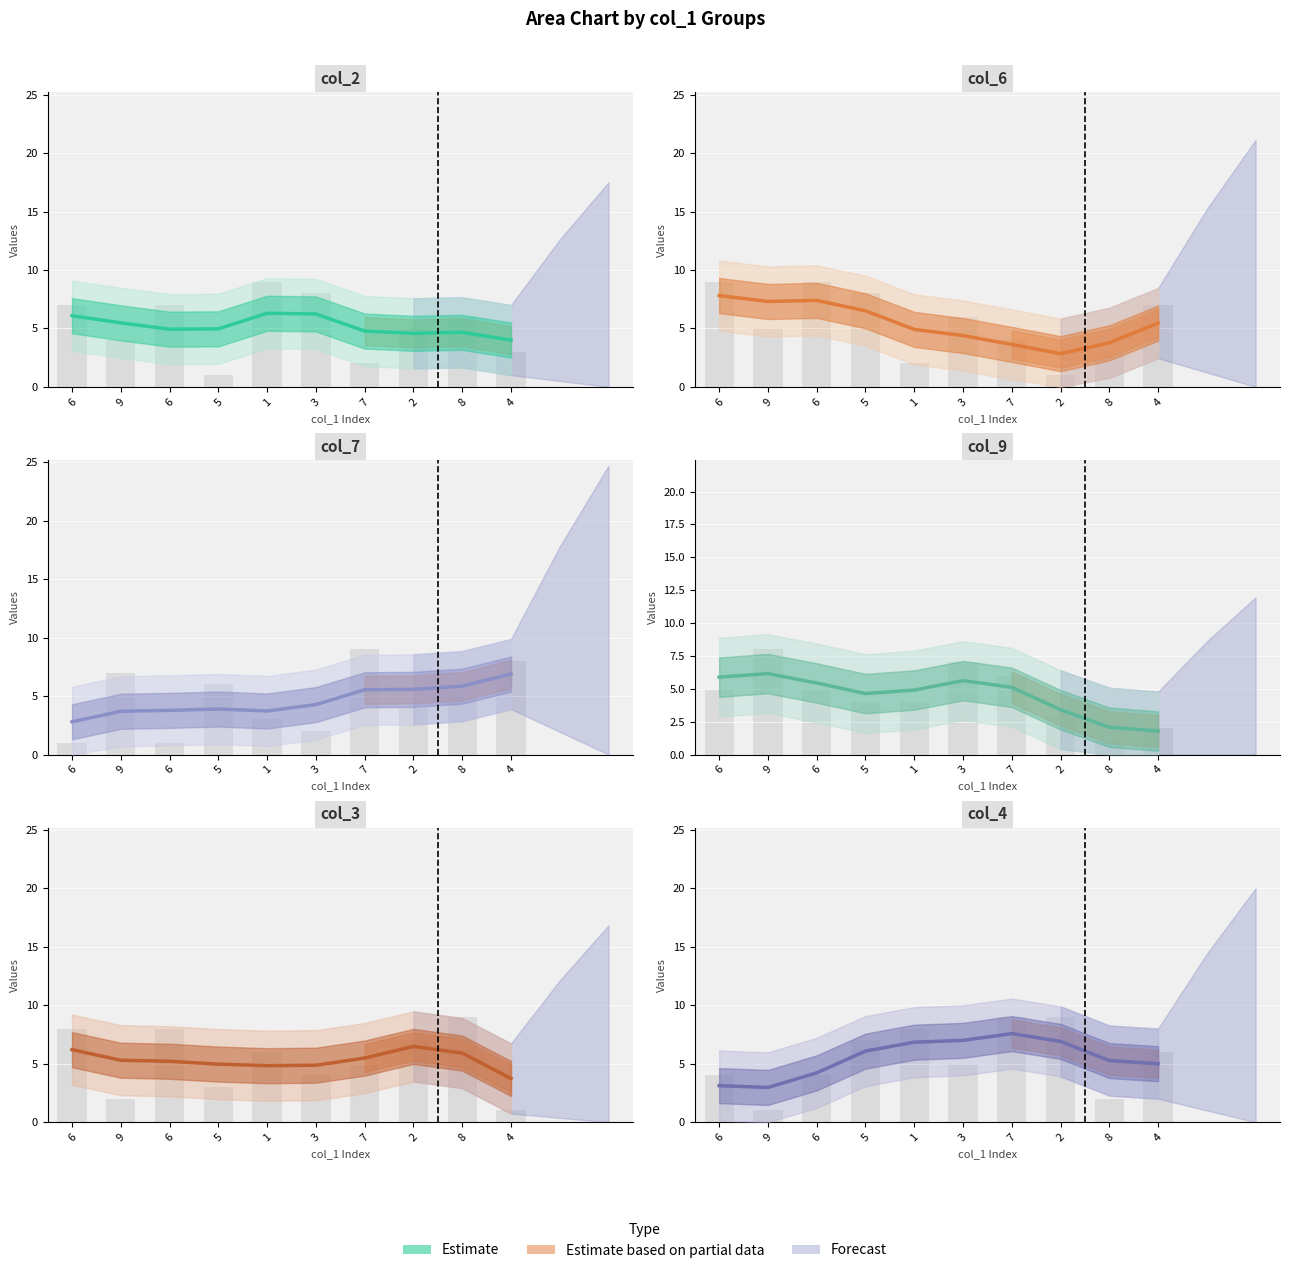

What value does the col_4 series have at 6?

4